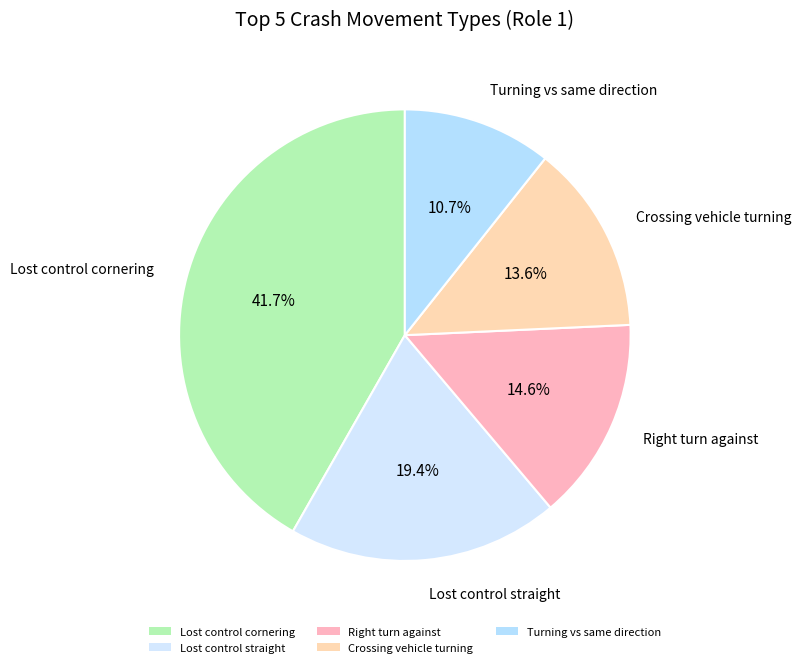

Between Lost control cornering and Turning vs same direction, which is larger?

Lost control cornering